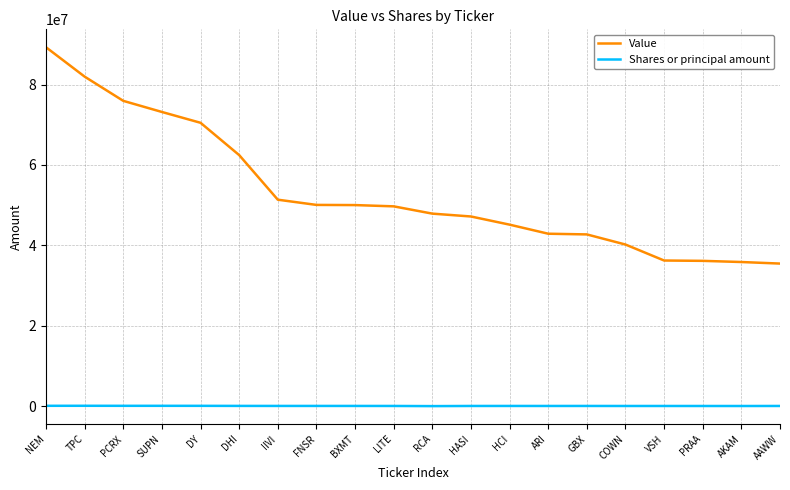

True or false: Shares or principal amount and Value intersect in this chart.

False